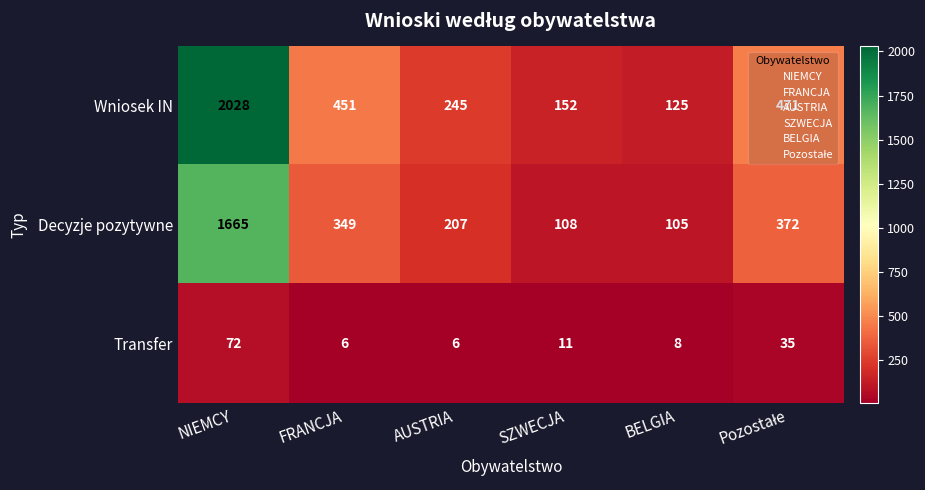

Rank the series by their maximum value, from highest to lowest.

Wniosek IN, Decyzje pozytywne, Transfer